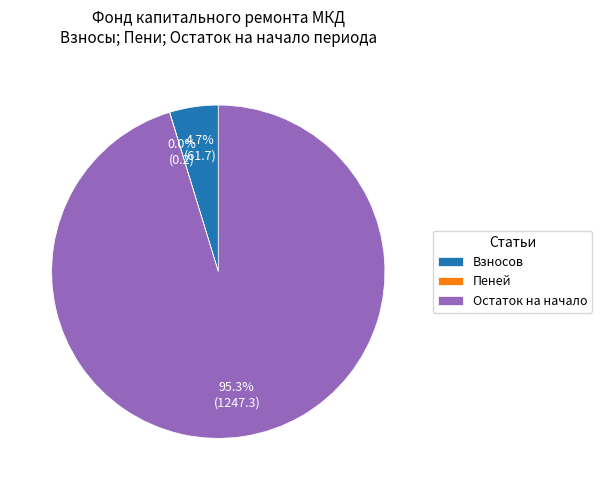

Does any single category account for the majority?

Yes